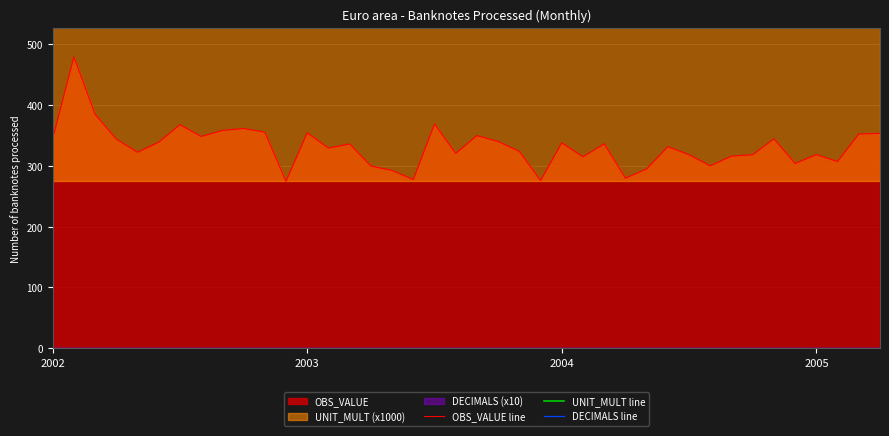

The value of UNIT_MULT line at 8 is 3000.0. True or false?

True